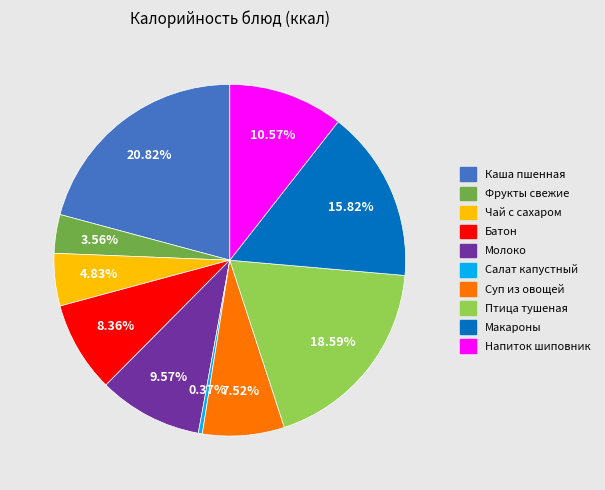

Is there any slice that represents more than half of the pie?

No